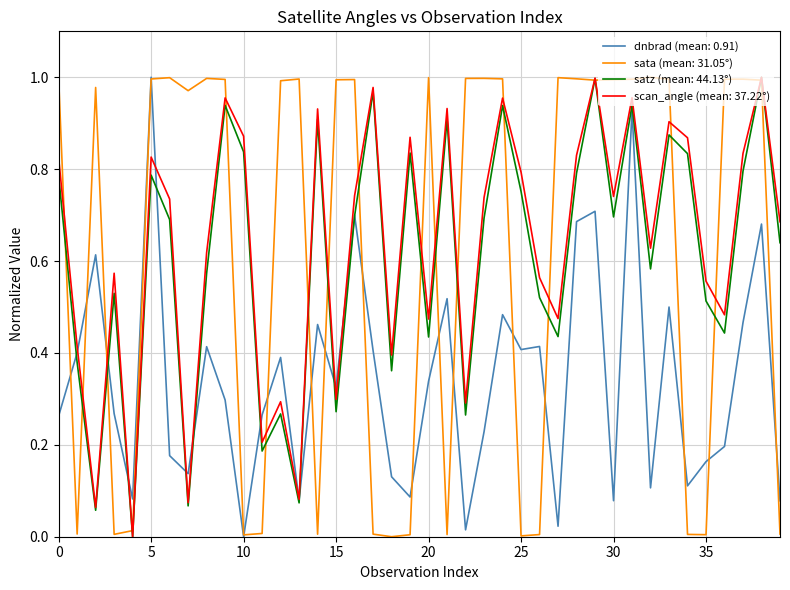

Does the chart have visible grid lines?

Yes